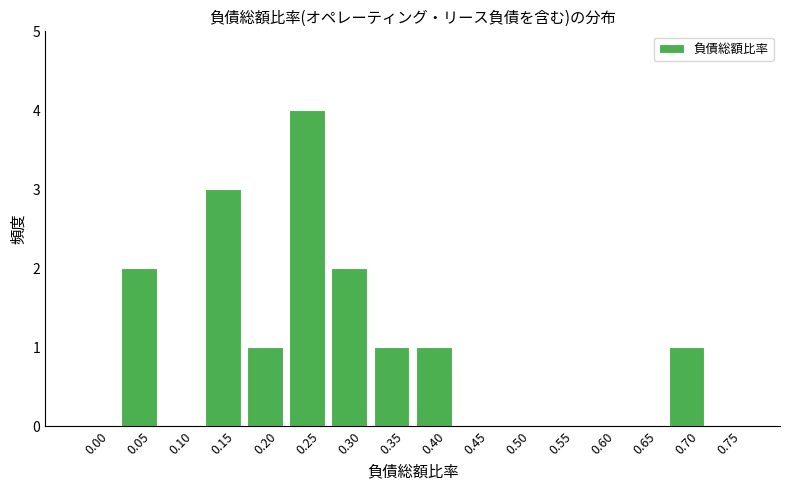

Reading left to right, transcribe all the data shown in this chart.

0.00=0	0.05=2	0.10=0	0.15=3	0.20=1	0.25=4	0.30=2	0.35=1	0.40=1	0.45=0	0.50=0	0.55=0	0.60=0	0.65=0	0.70=1	0.75=0